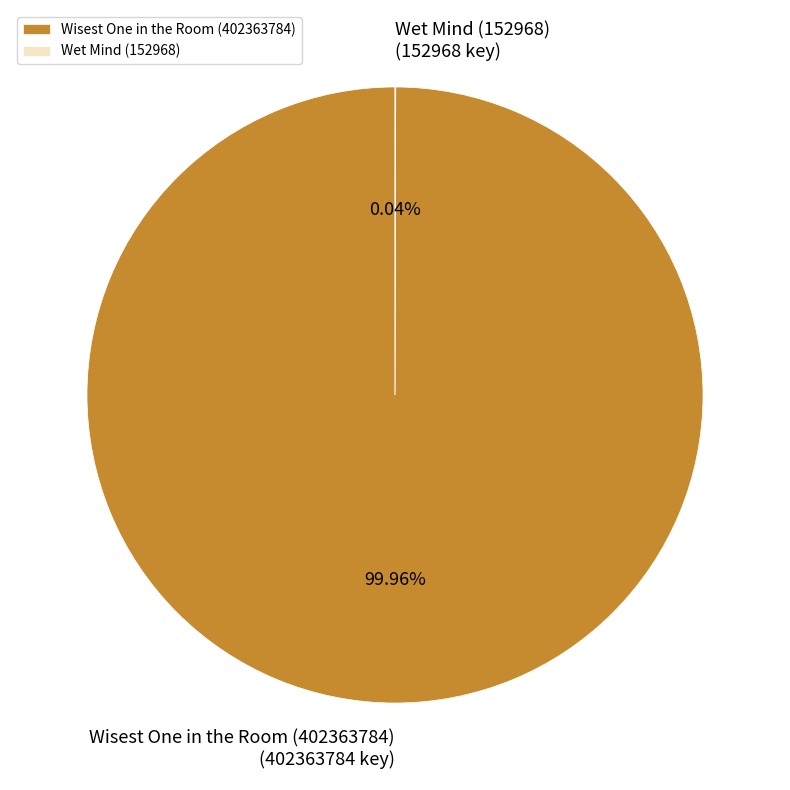

What is the largest slice in the pie chart?

Wisest One in the Room (402363784)